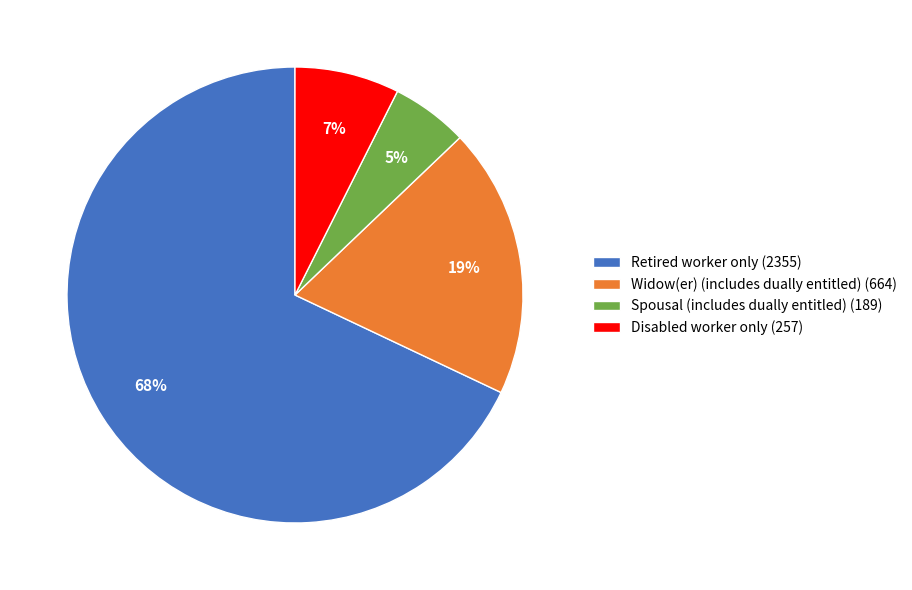

Is it true that Disabled worker only is 7% of the pie?

True